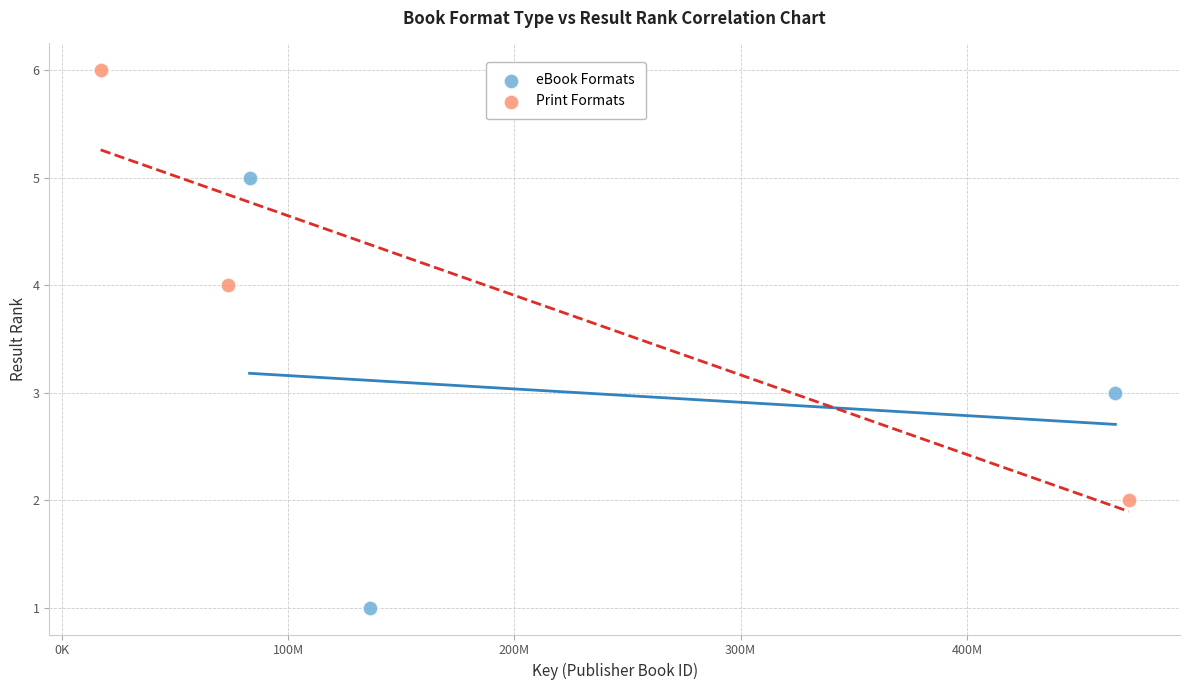

Which series contains the lowest Y value?

eBook Formats